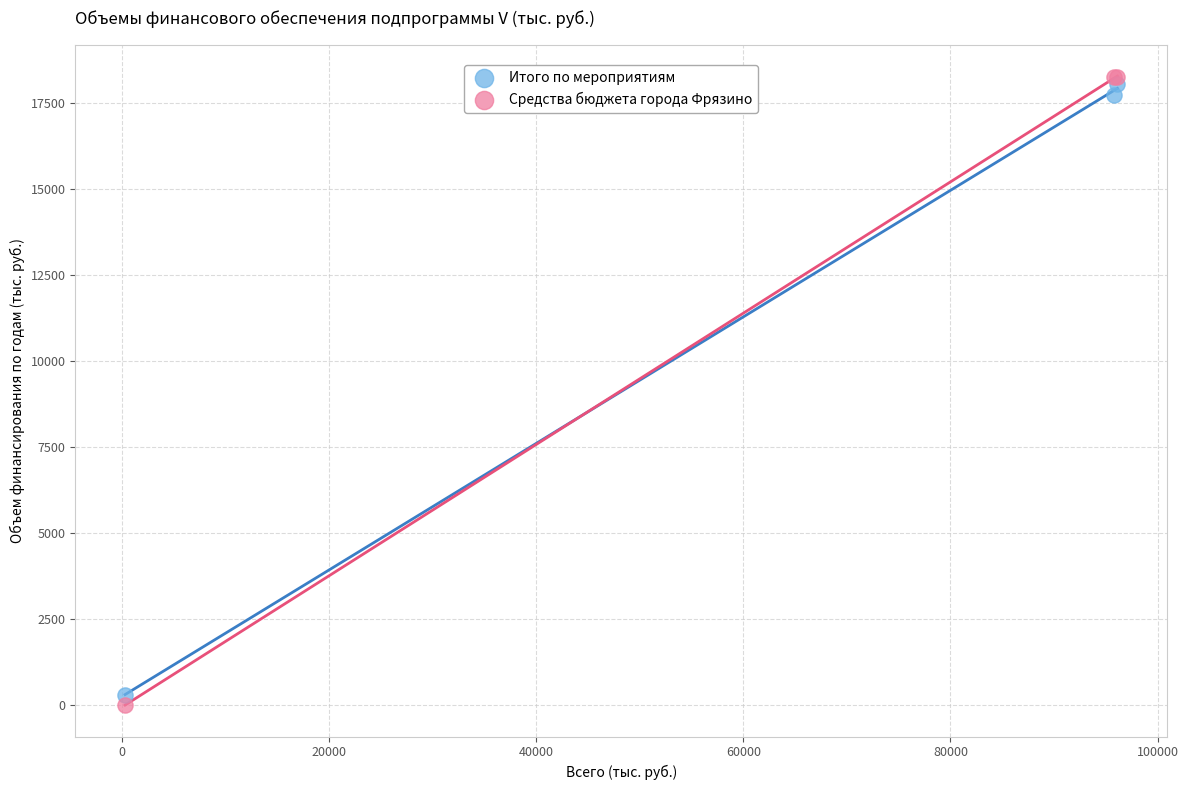

What are all the series names shown in the legend?

Итого по мероприятиям, Средства бюджета города Фрязино